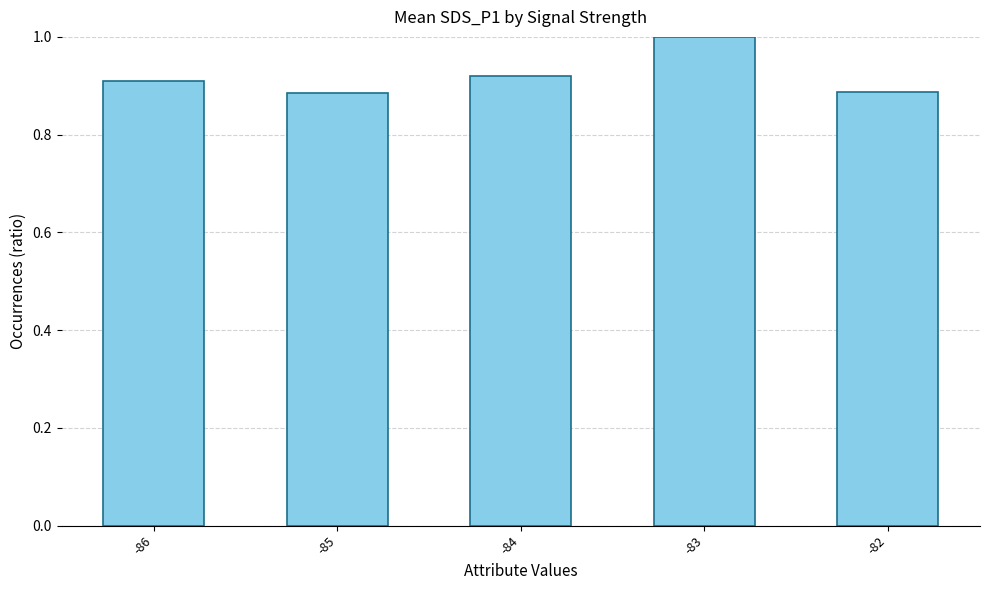

What is the sum of all values?

4.6